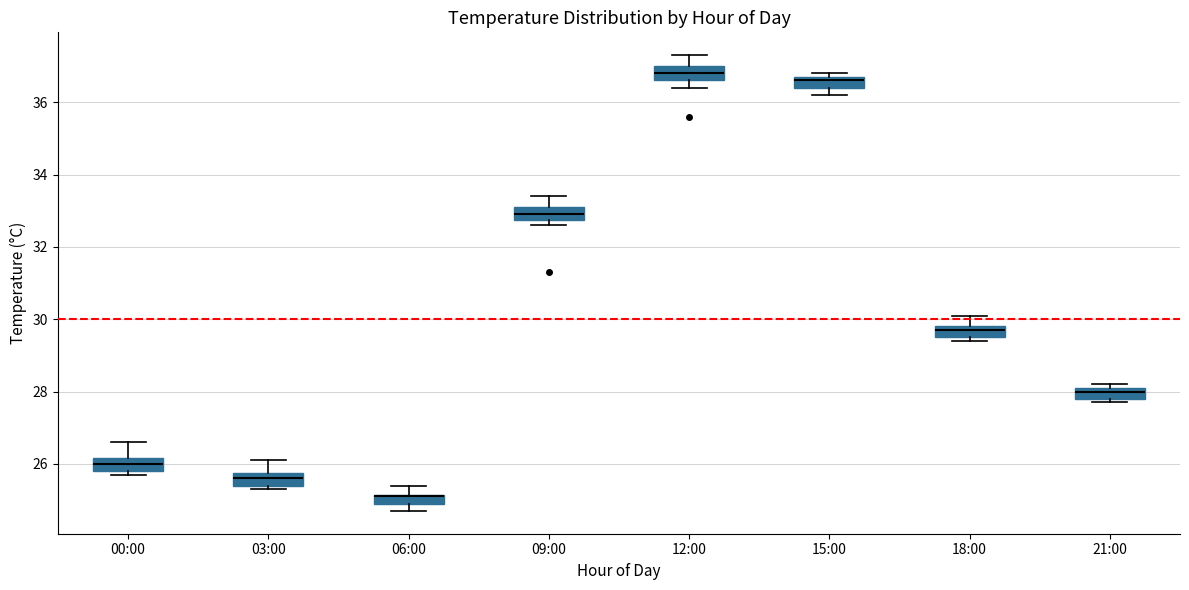

Where is the lower edge of the box for 03:00 on the y-axis? The values are not printed on the chart, so give them approximately, as read against the axis.

25.4